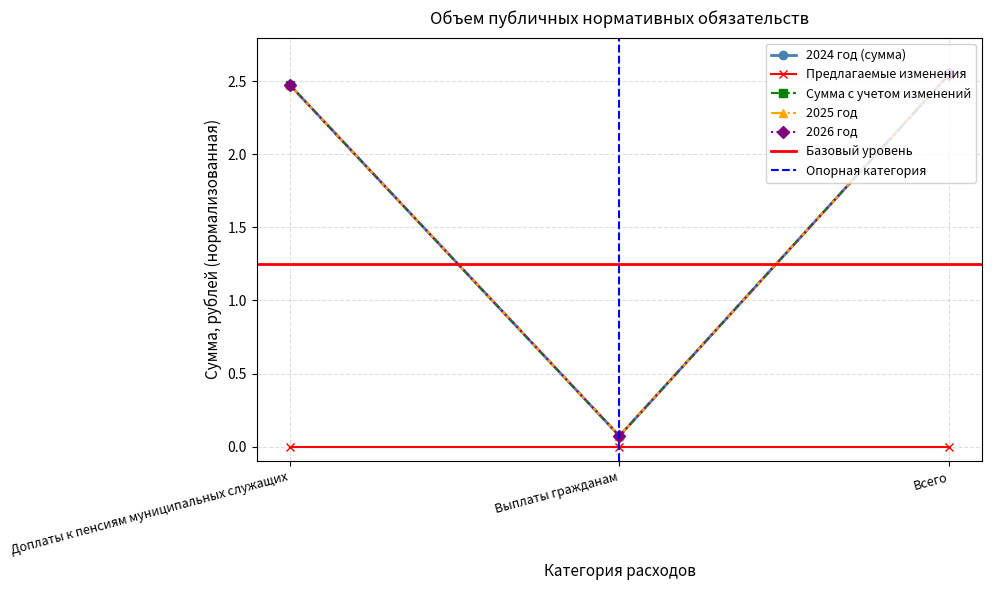

Where does the 2026 год series first go above 2?

Доплаты к пенсиям муниципальных служащих